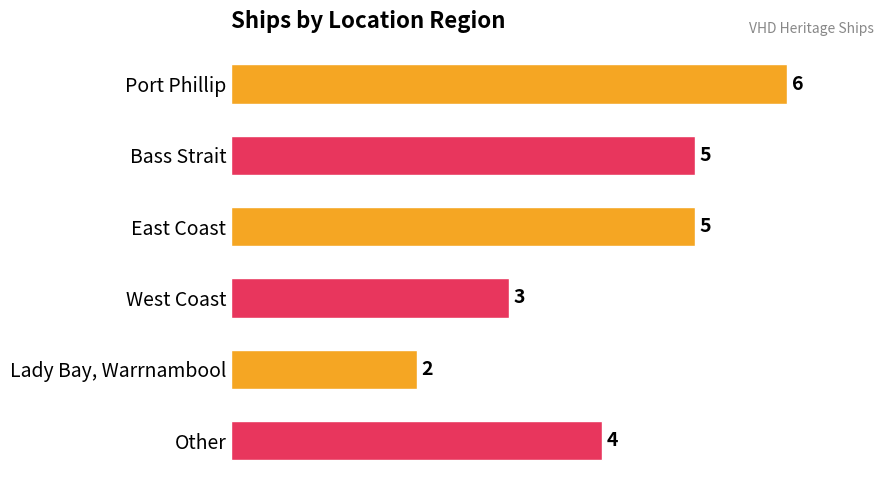

Approximately how many times larger is the value at West Coast compared to East Coast?

0.6